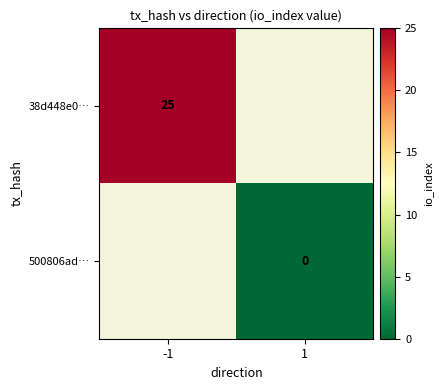

Which label corresponds to the smallest value in the chart?

1